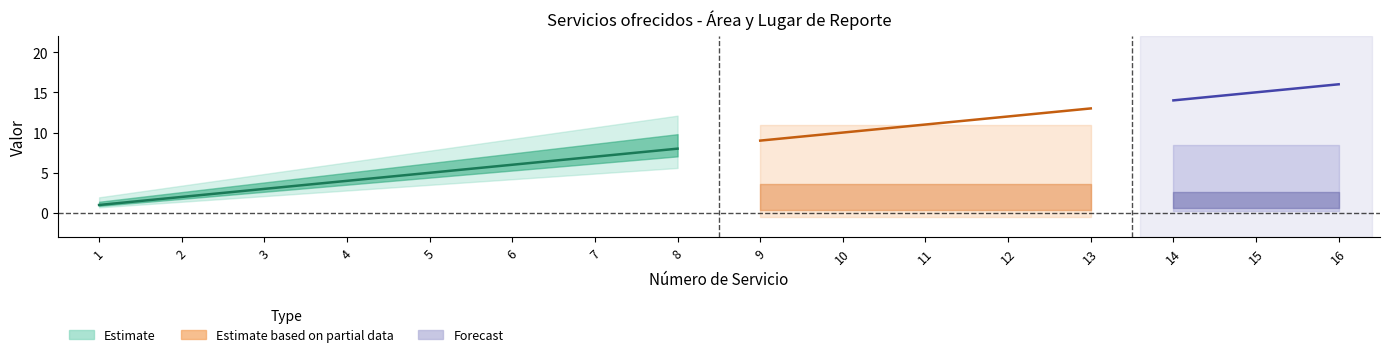

What is the sum of all Área (col_12) values?

136